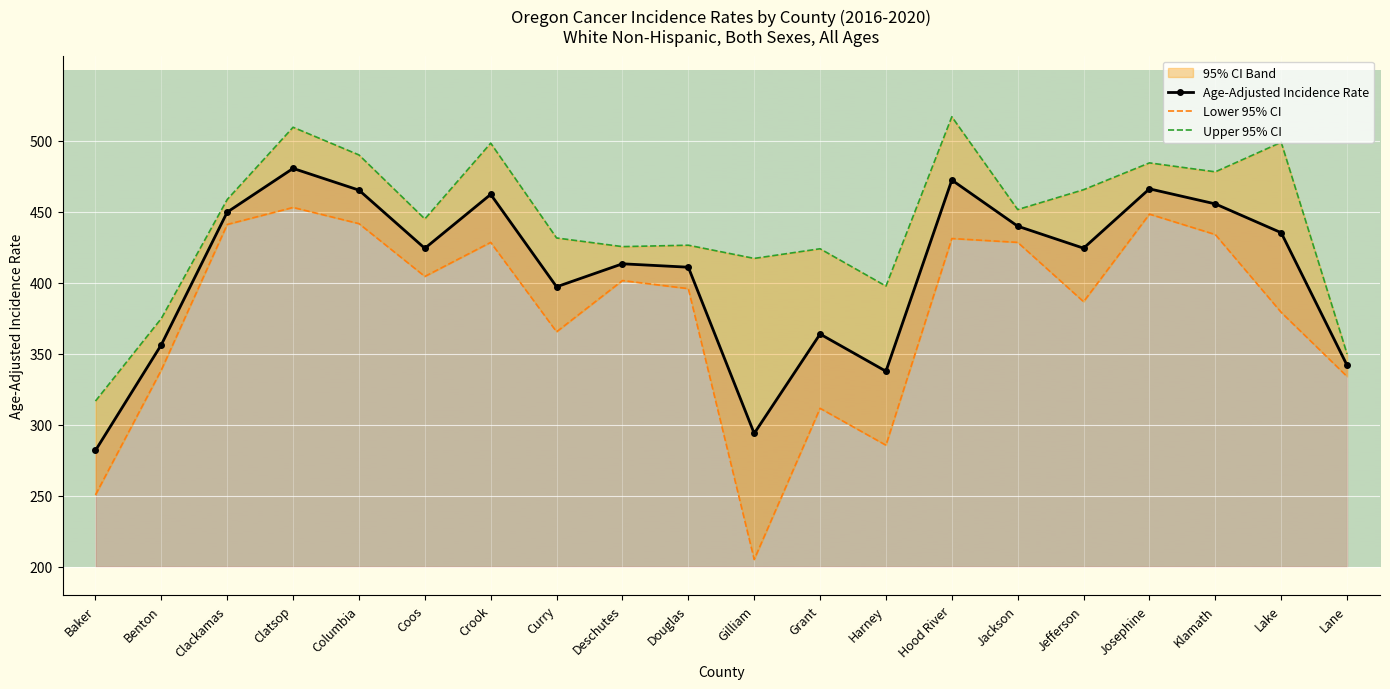

Which series has the largest range (max minus min)?

Lower 95% CI